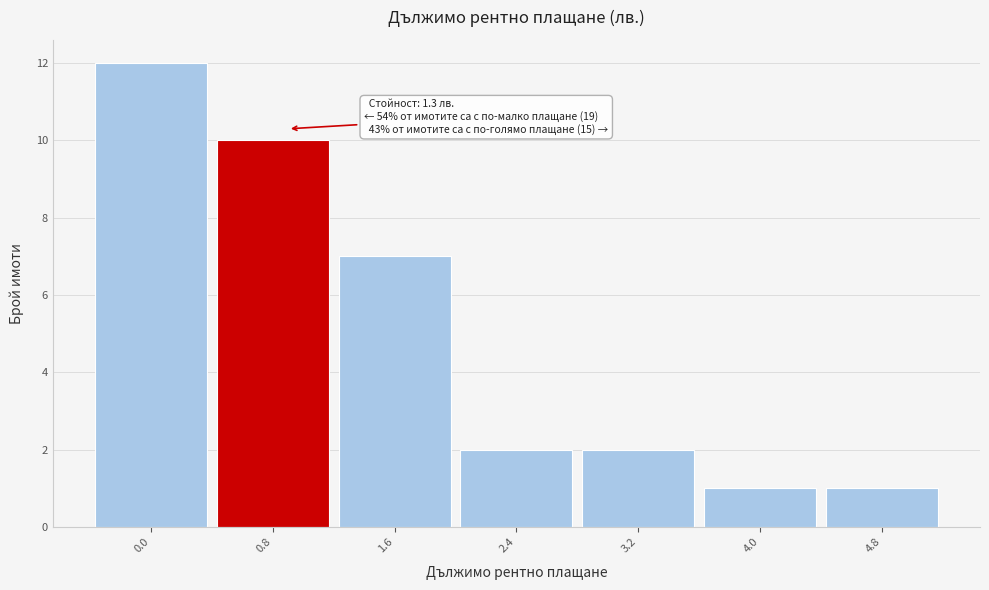

Reading left to right, what are all the values shown in this chart?

0.0=12	0.8=10	1.6=7	2.4=2	3.2=2	4.0=1	4.8=1